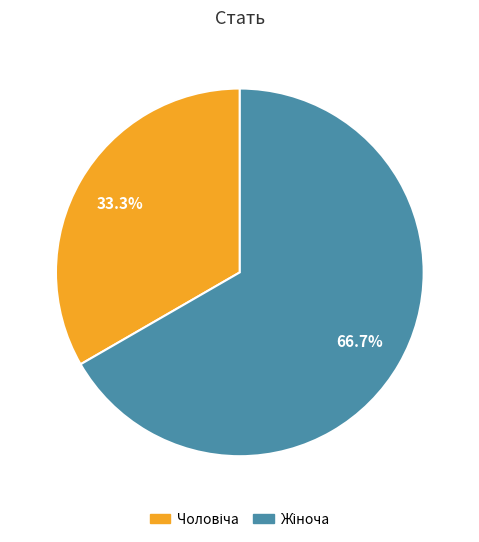

Does any single category account for the majority?

Yes